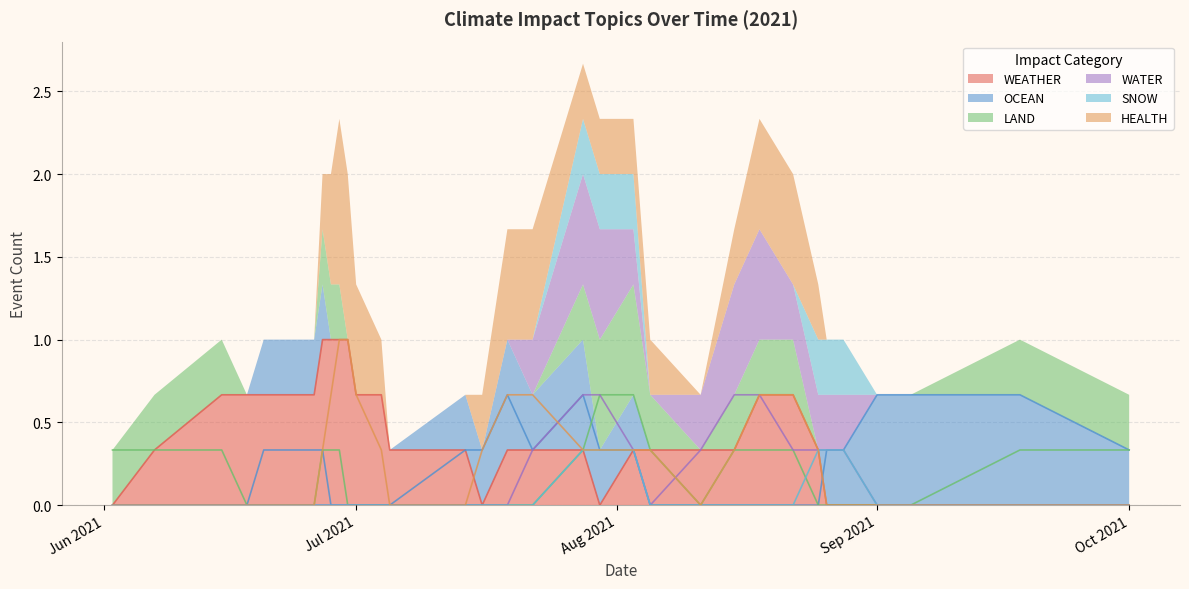

How many distinct data groups are displayed?

6